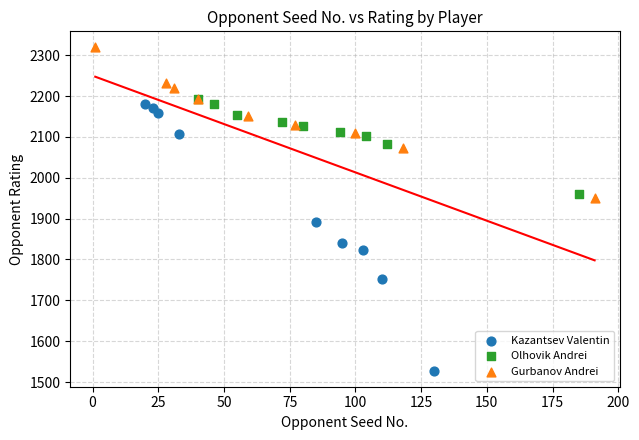

Which series reaches the minimum Y coordinate?

Kazantsev Valentin